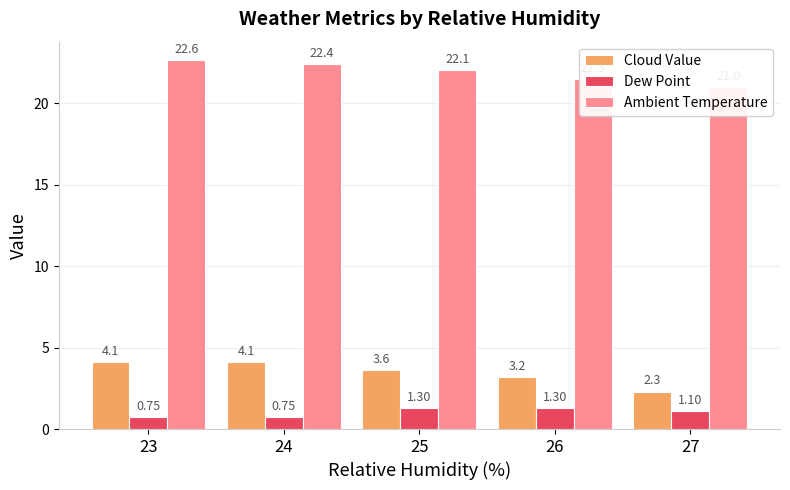

What is the spread (max minus min) of values at 24?

21.6